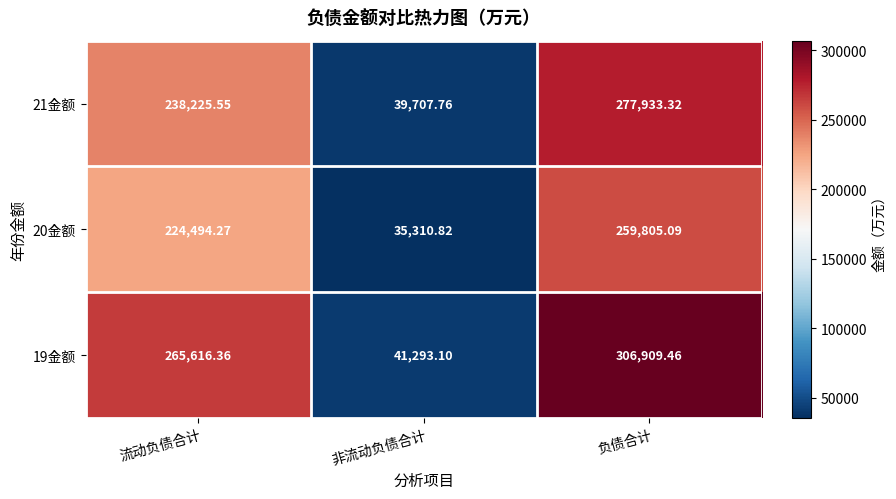

Which category has the highest value across all series?

负债合计